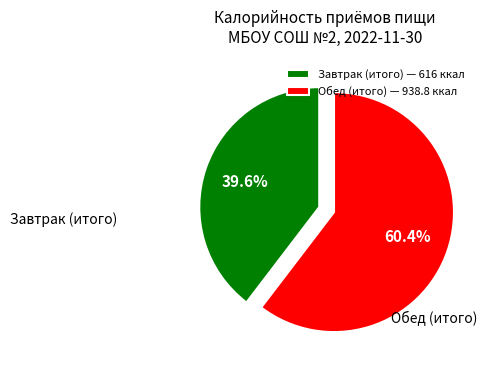

What is the ratio of the value at Обед (итого) to the value at Завтрак (итого)?

1.5